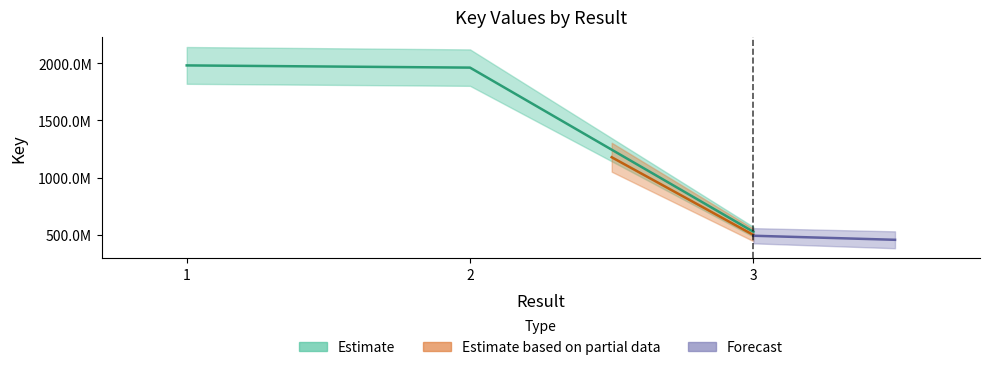

What is the difference between the values at 2 and 1?

19307624.9